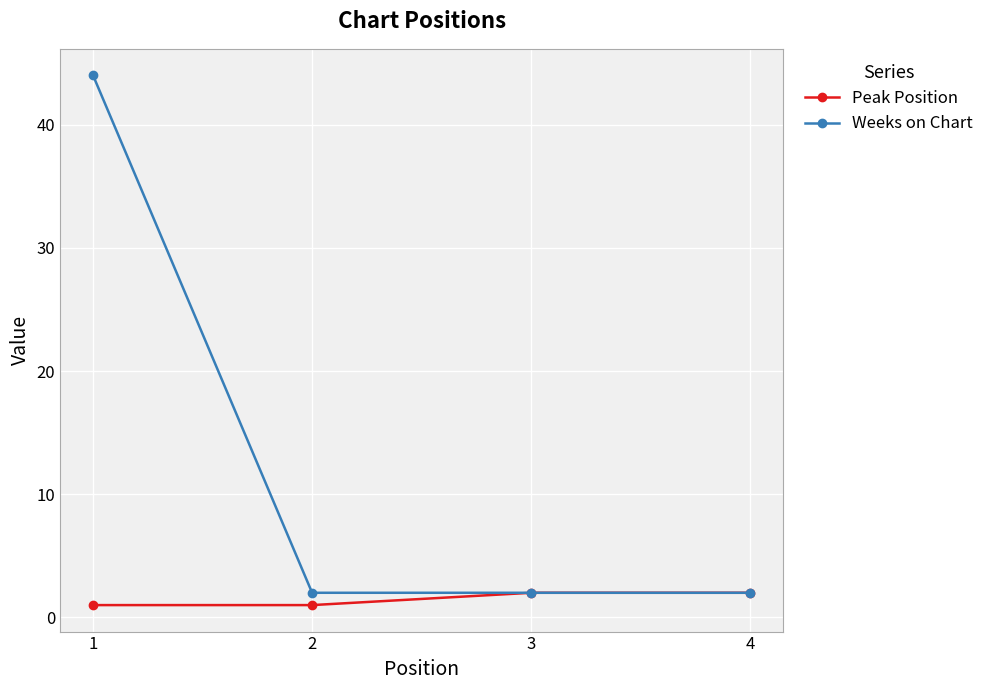

Rank the series at 1 from highest to lowest value.

Weeks on Chart, Peak Position